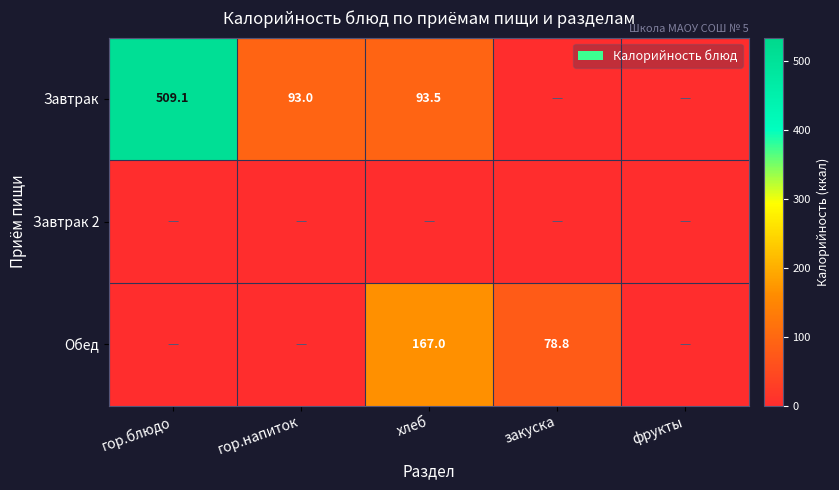

Is it true that Обед equals 136.9 at закуска?

False